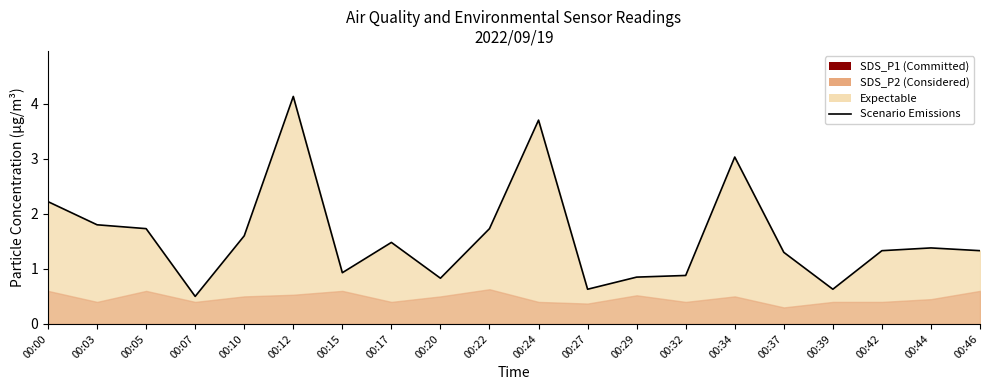

Does the chart display data point markers on the line(s)?

No